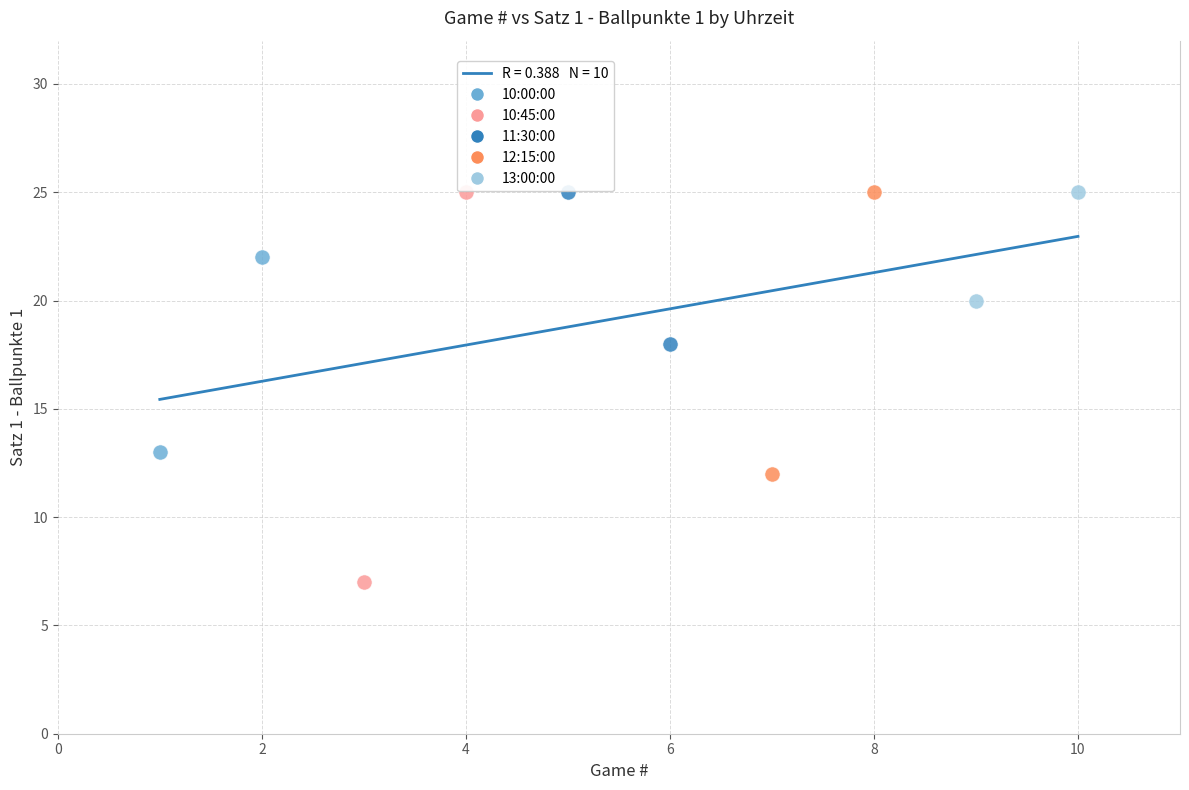

Which series has the largest Y range (max minus min)?

10:45:00